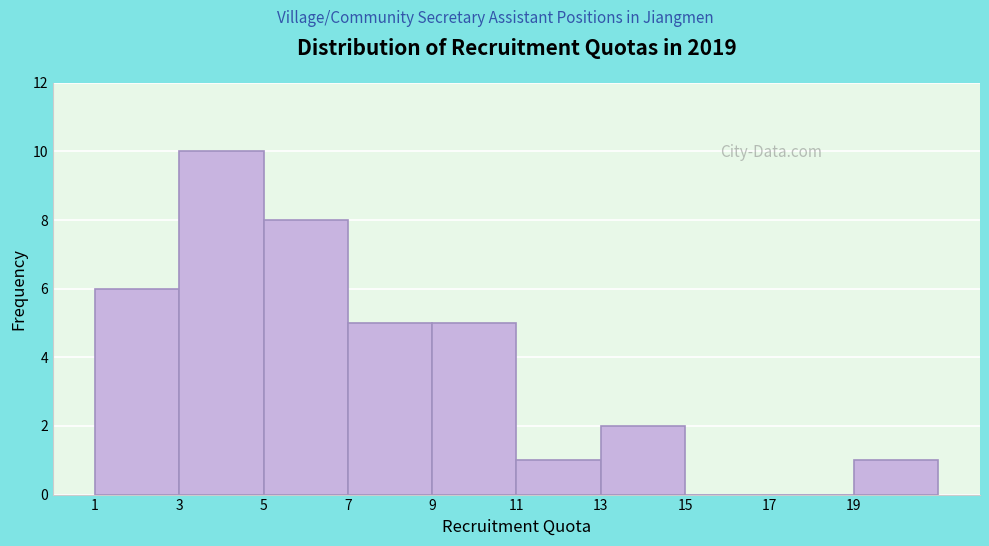

Reading left to right, transcribe this chart: for each bar, give the range it covers on the x-axis and its height. The values are not printed on the chart, so give them approximately, as read against the axis.

1 to 3: 6
3 to 5: 10
5 to 7: 8
7 to 9: 5
9 to 11: 5
11 to 13: 1
13 to 15: 2
15 to 17: 0
17 to 19: 0
19 to 21: 1